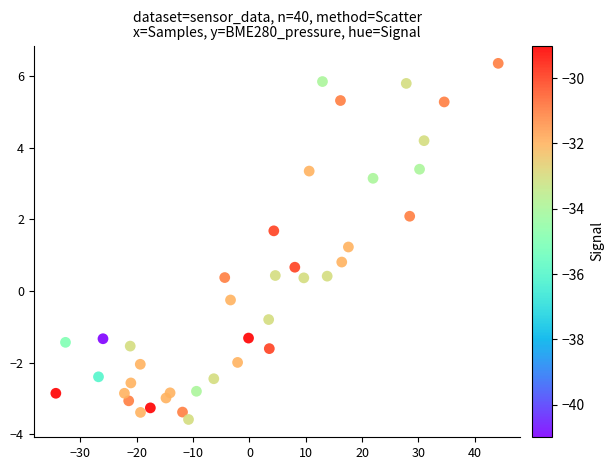

What is the range of Y values (max minus min)?

9.9